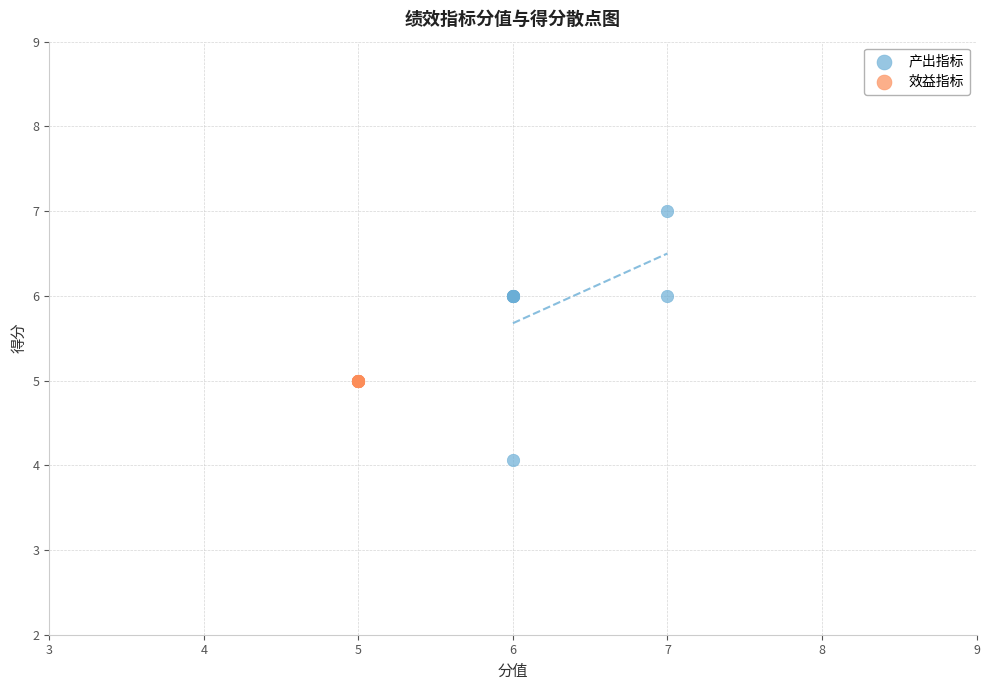

Which series contains the highest Y value?

产出指标